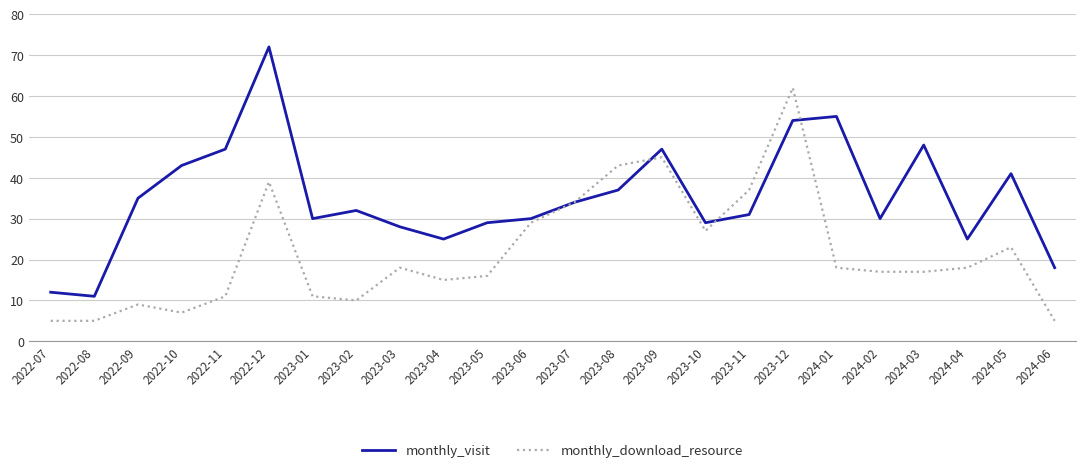

How many lines are shown in the chart?

2